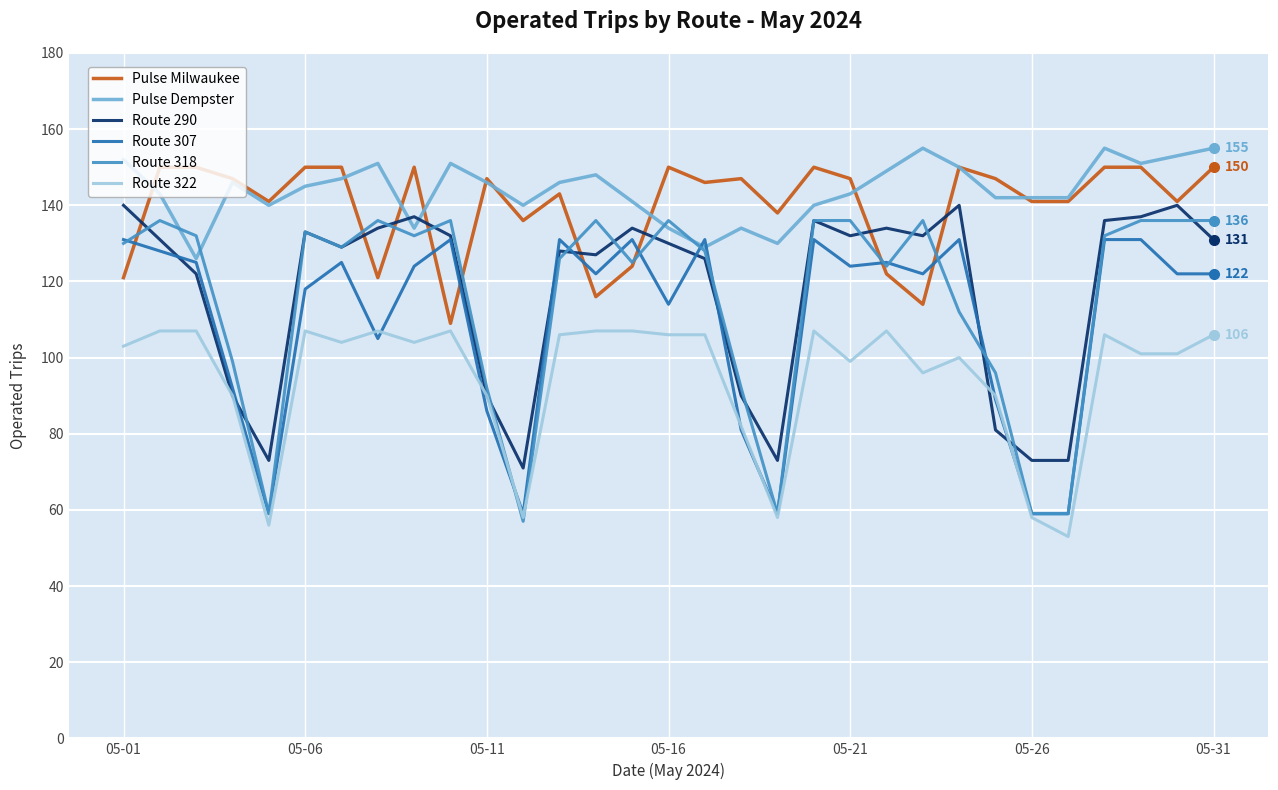

What is the difference between the second highest and second lowest values in the Route 290 series?

67